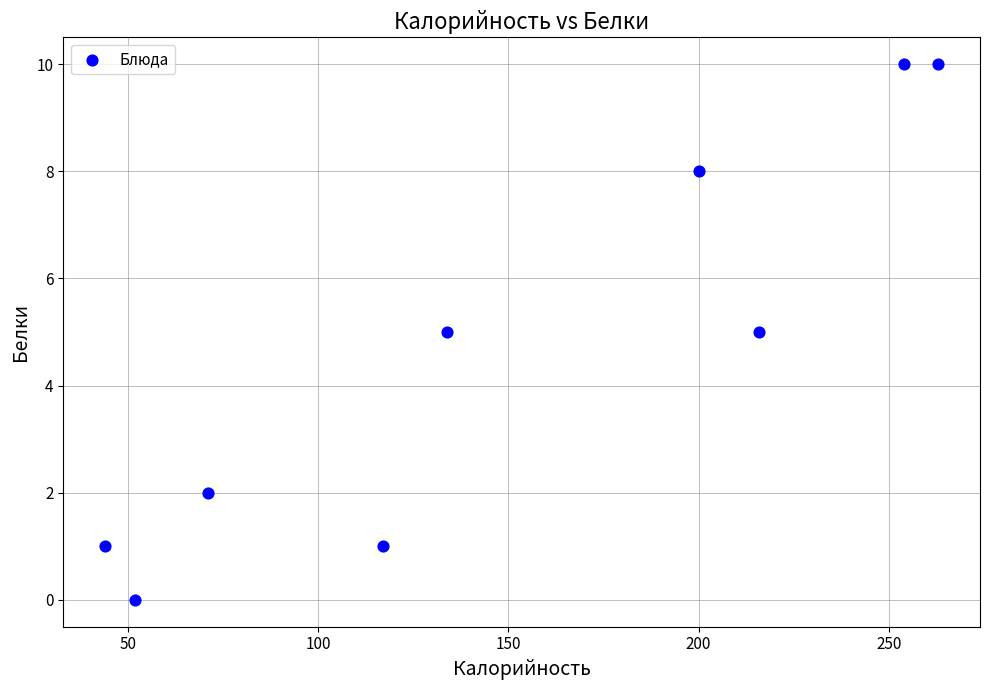

What is the range of Y values (max minus min)?

10